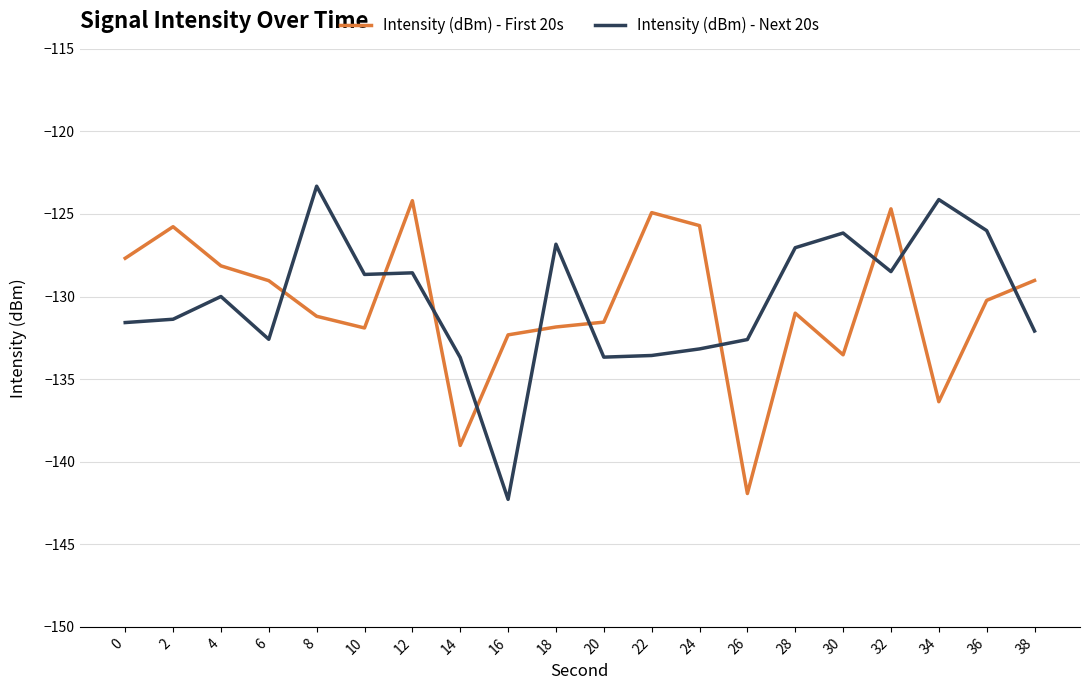

Which series has the largest range (max minus min)?

Intensity (dBm) - Next 20s